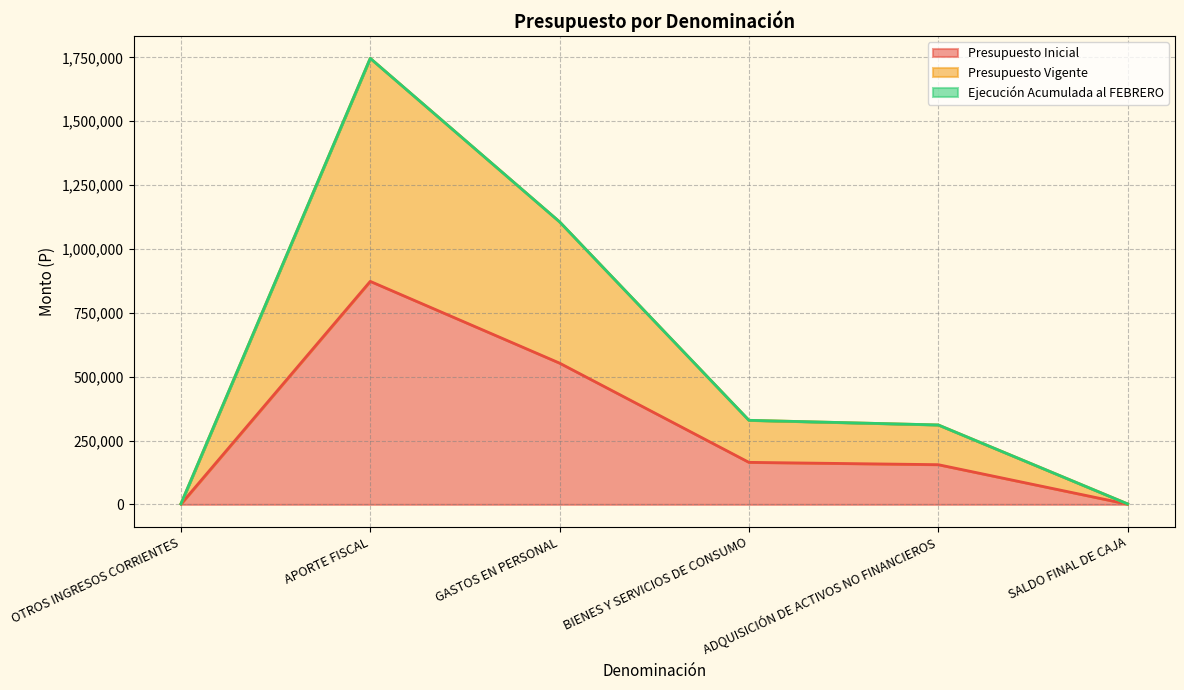

What is the value of the Presupuesto Vigente point at the 1st from the left?

2112